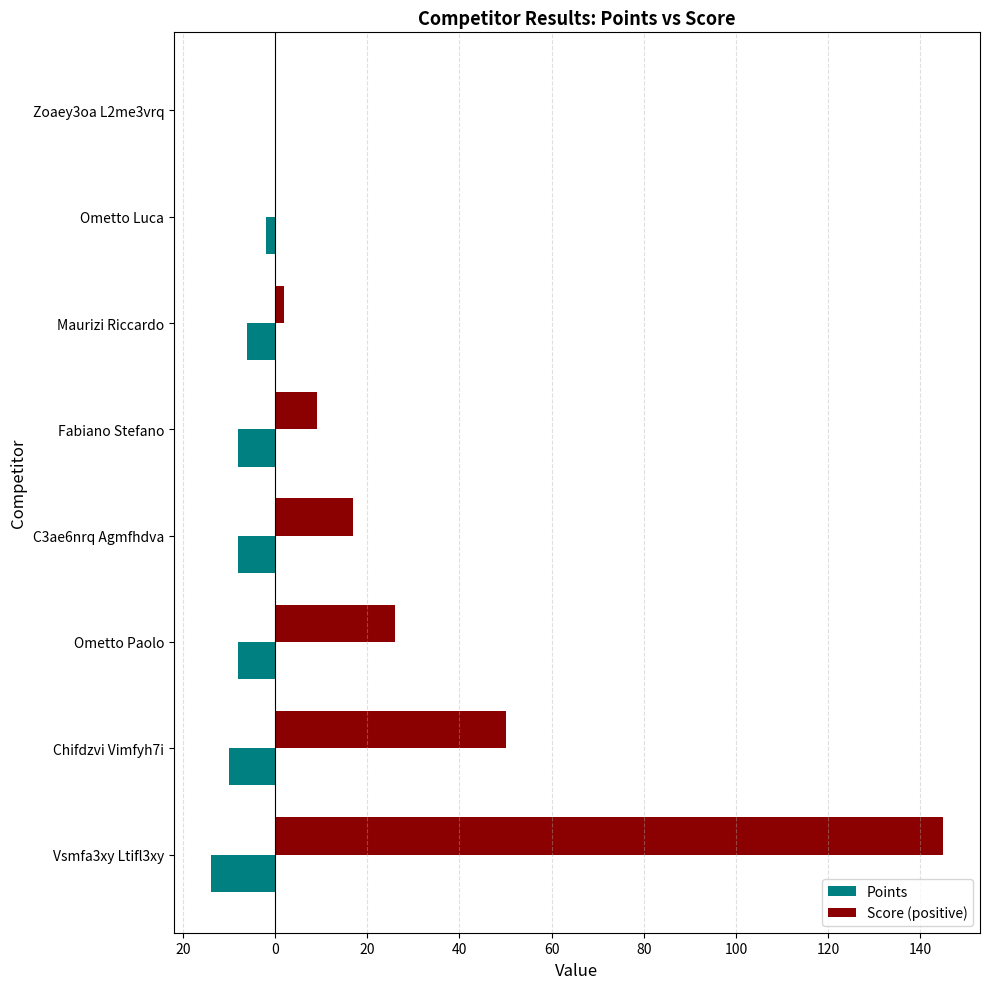

What are all the series names shown in the legend?

Points, Score (positive)